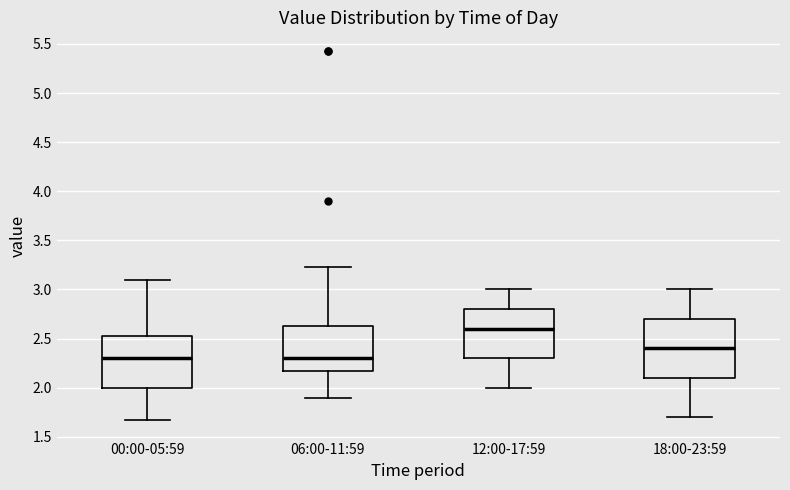

Comparing the boxes themselves (not the whiskers), which one is the tallest?

18:00-23:59